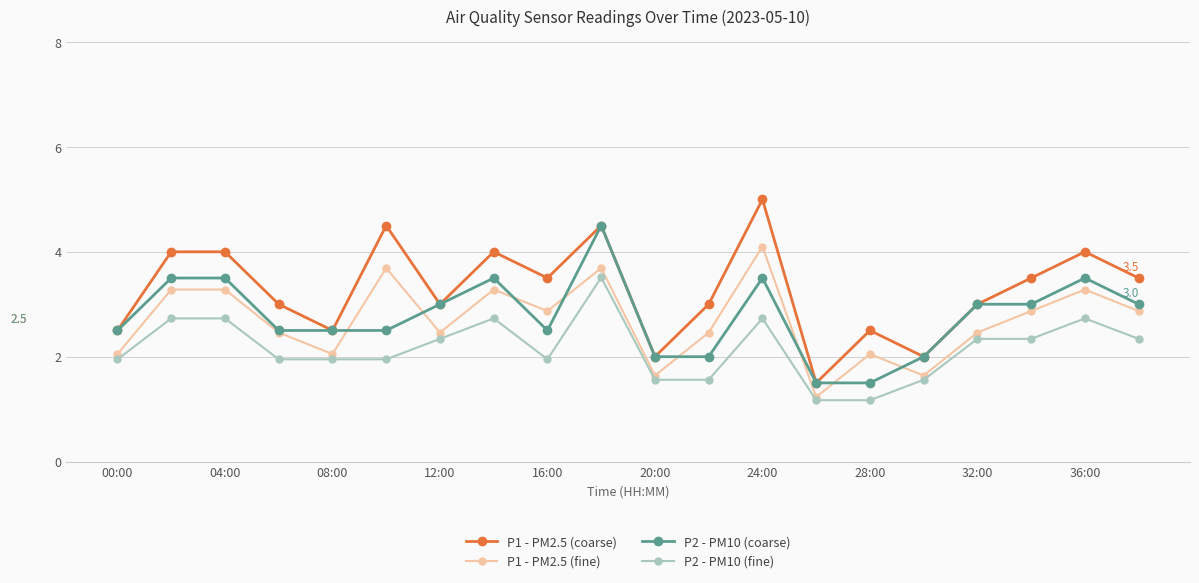

What is the value of the P1 - PM2.5 (coarse) point at the 17th from the left?

3.0